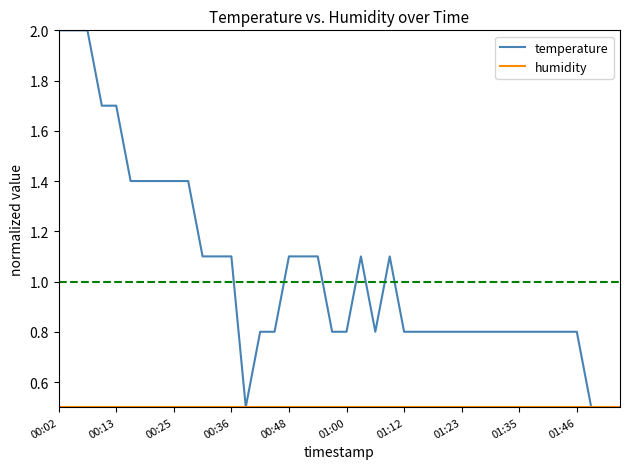

What is the lowest value of the temperature series?

0.5